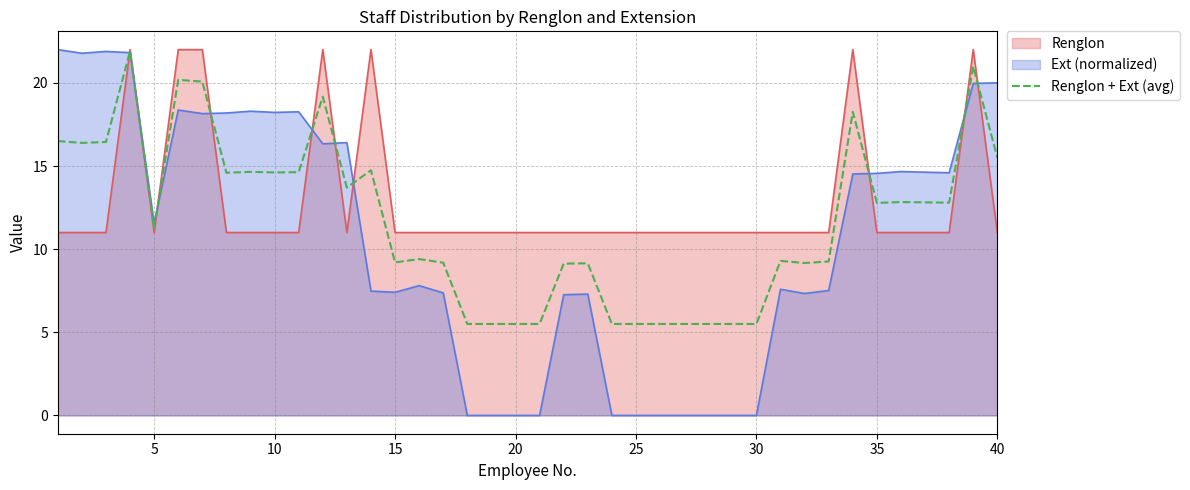

Which series has the largest range (max minus min)?

Ext (normalized)